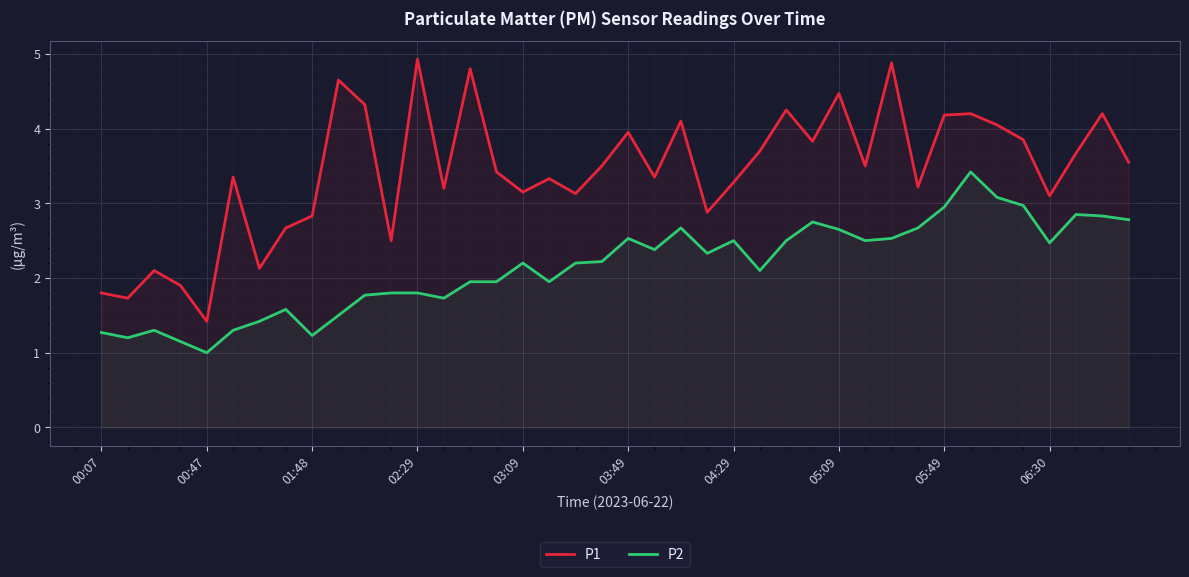

List the series in order of their overall mean, highest first.

P1, P2